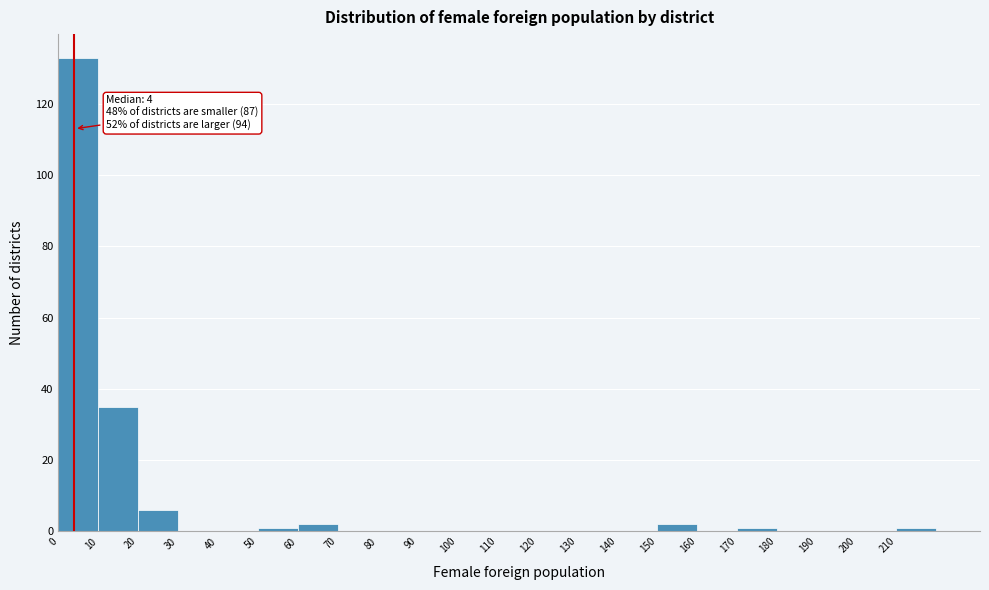

Over which range of the x-axis is the bar tallest?

0 to 10